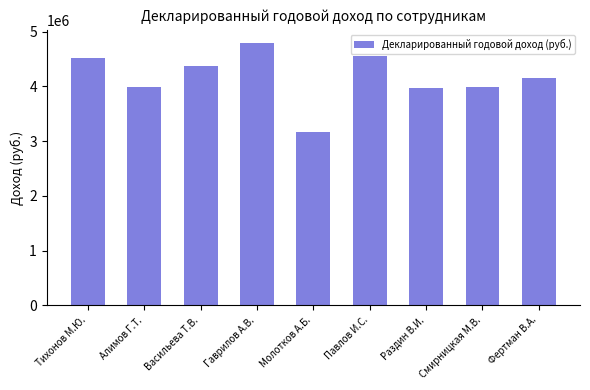

What position from the right is Фертман В.А.?

1